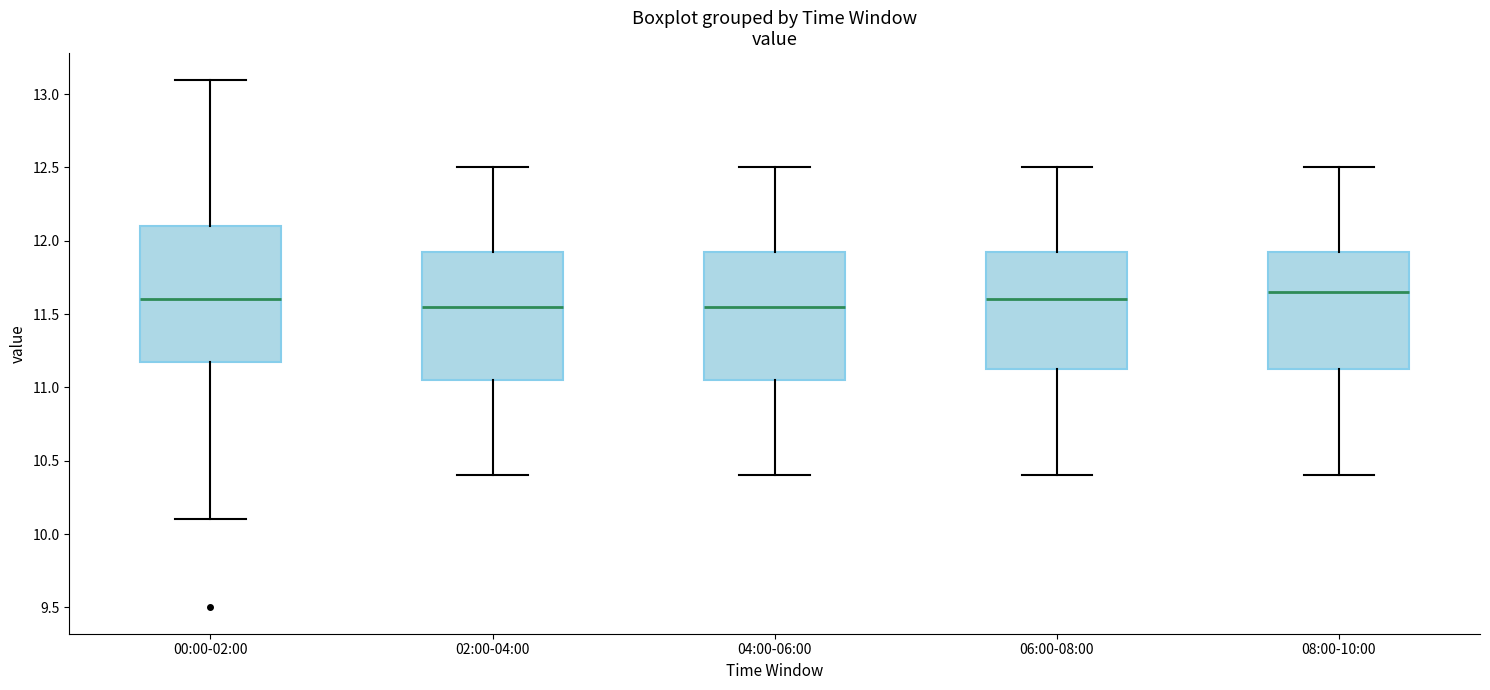

Reading left to right, transcribe this box plot: for each box, give where its median line is, the range the box spans, and where its two whiskers end, as read against the y-axis. The values are not printed on the chart, so give them approximately, as read against the axis.

00:00-02:00: median 11.60, box 11.20 to 12.10, whiskers 10.10 to 13.10
02:00-04:00: median 11.55, box 11.05 to 11.95, whiskers 10.40 to 12.50
04:00-06:00: median 11.55, box 11.05 to 11.95, whiskers 10.40 to 12.50
06:00-08:00: median 11.60, box 11.15 to 11.95, whiskers 10.40 to 12.50
08:00-10:00: median 11.65, box 11.15 to 11.95, whiskers 10.40 to 12.50